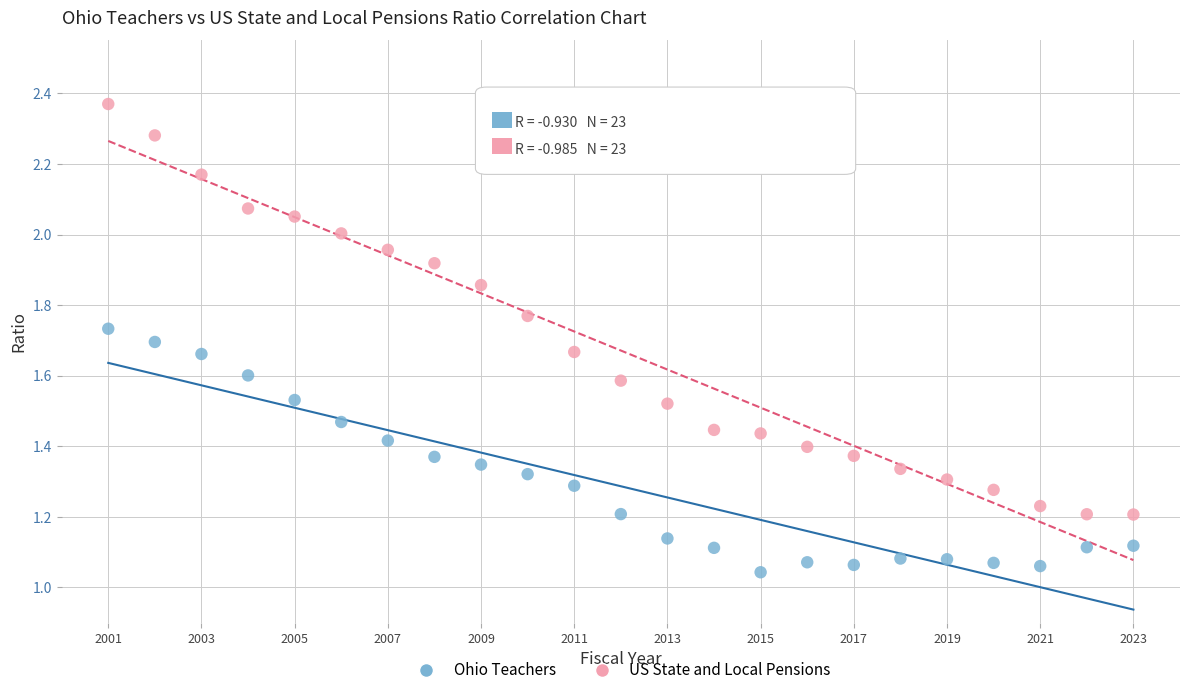

Across all data points, what is the range of X values (max minus min)?

22.0